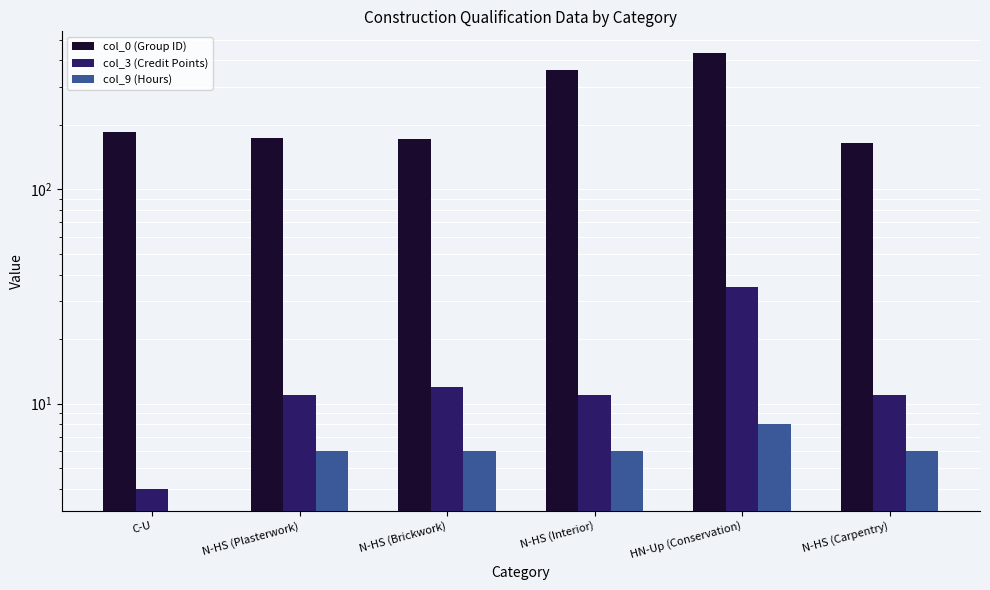

At C-U, list the series in order from largest to smallest.

col_0 (Group ID), col_3 (Credit Points), col_9 (Hours)